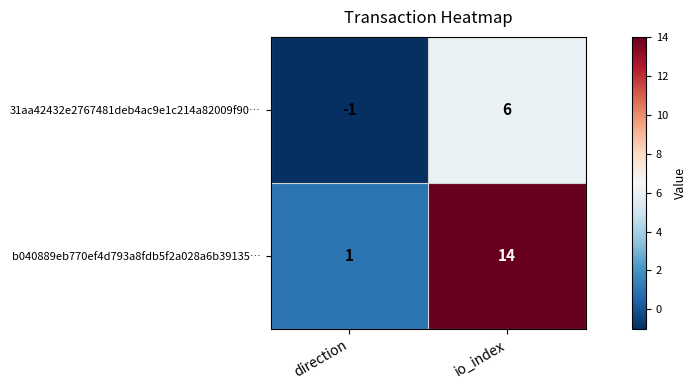

Which label corresponds to the largest value in the chart?

io_index